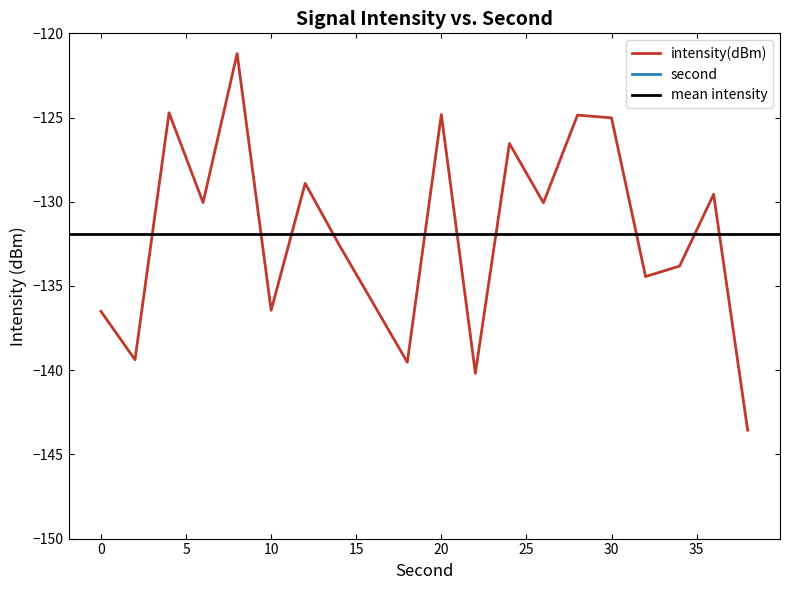

What is the sum of all second values?

380.0